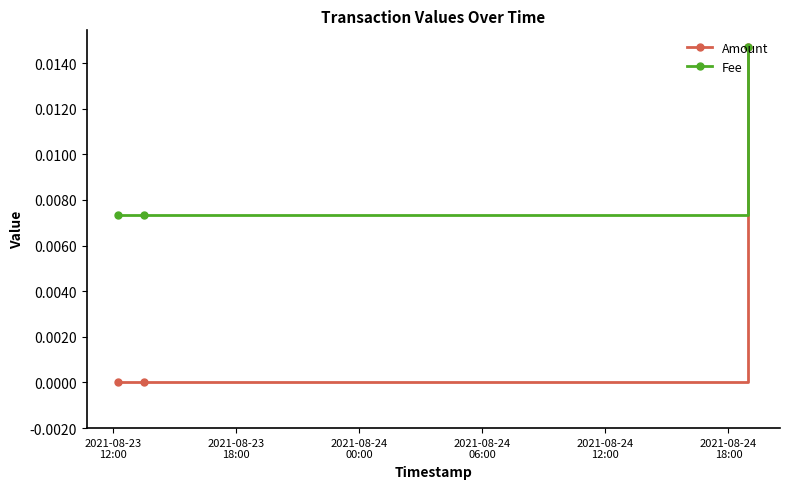

Which series has the widest spread of values?

Amount